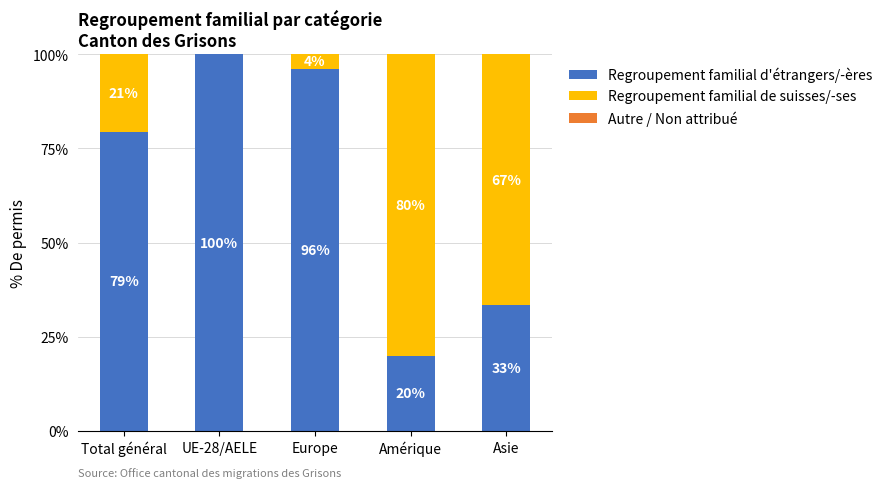

What is the total value across all series at Asie?

100.0